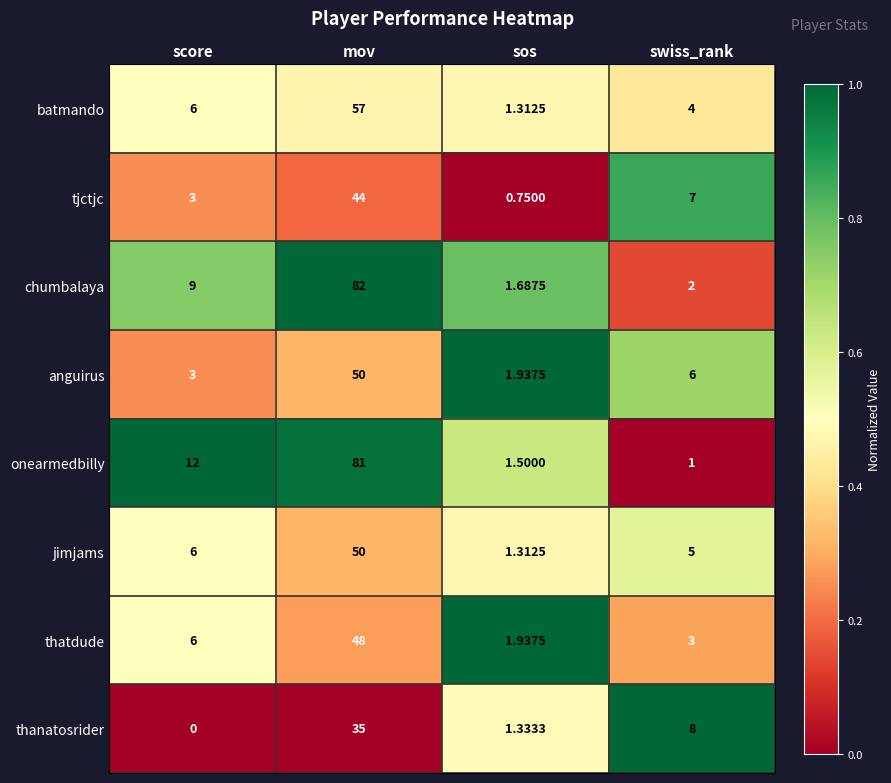

Where is chumbalaya nearest to the value 41?

score